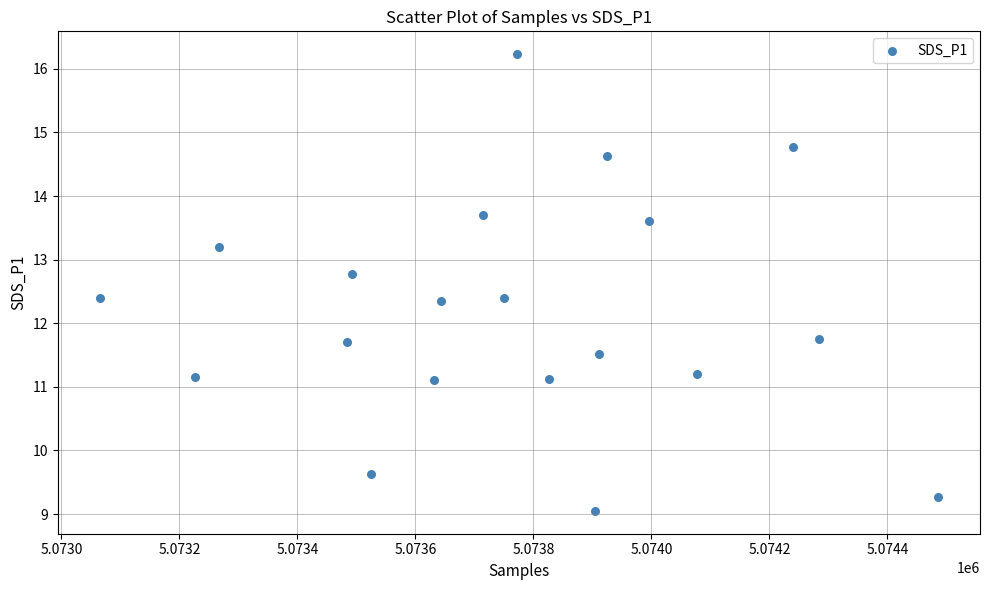

What is the range of Y values (max minus min)?

7.2